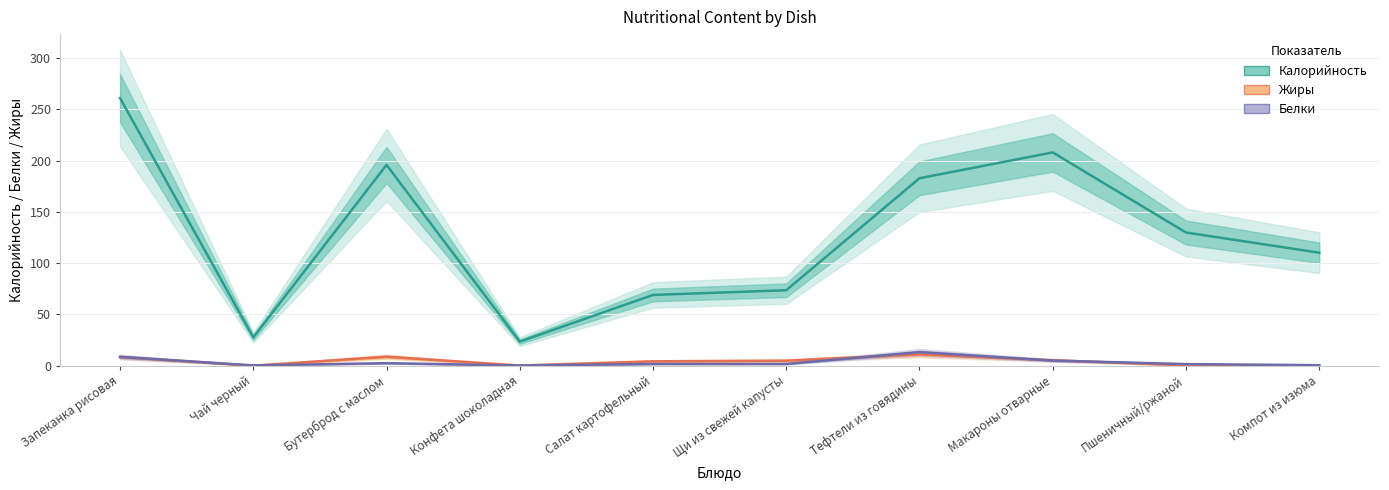

Which series has the largest total across all categories?

Калорийность